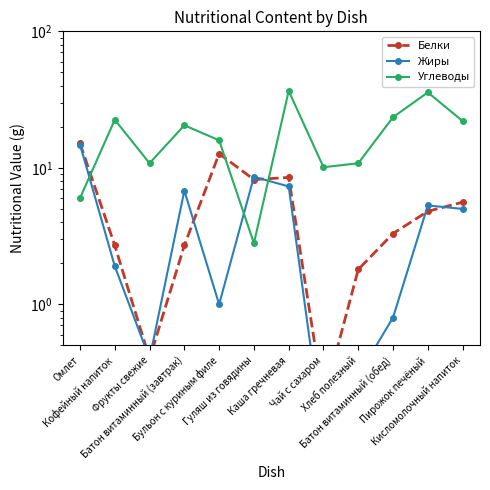

How many intersections are there between Белки and Углеводы?

3